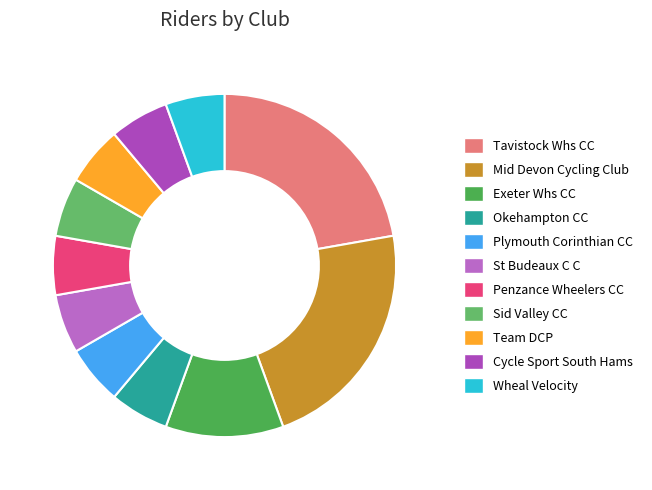

Which category has the smallest portion of the pie?

Okehampton CC